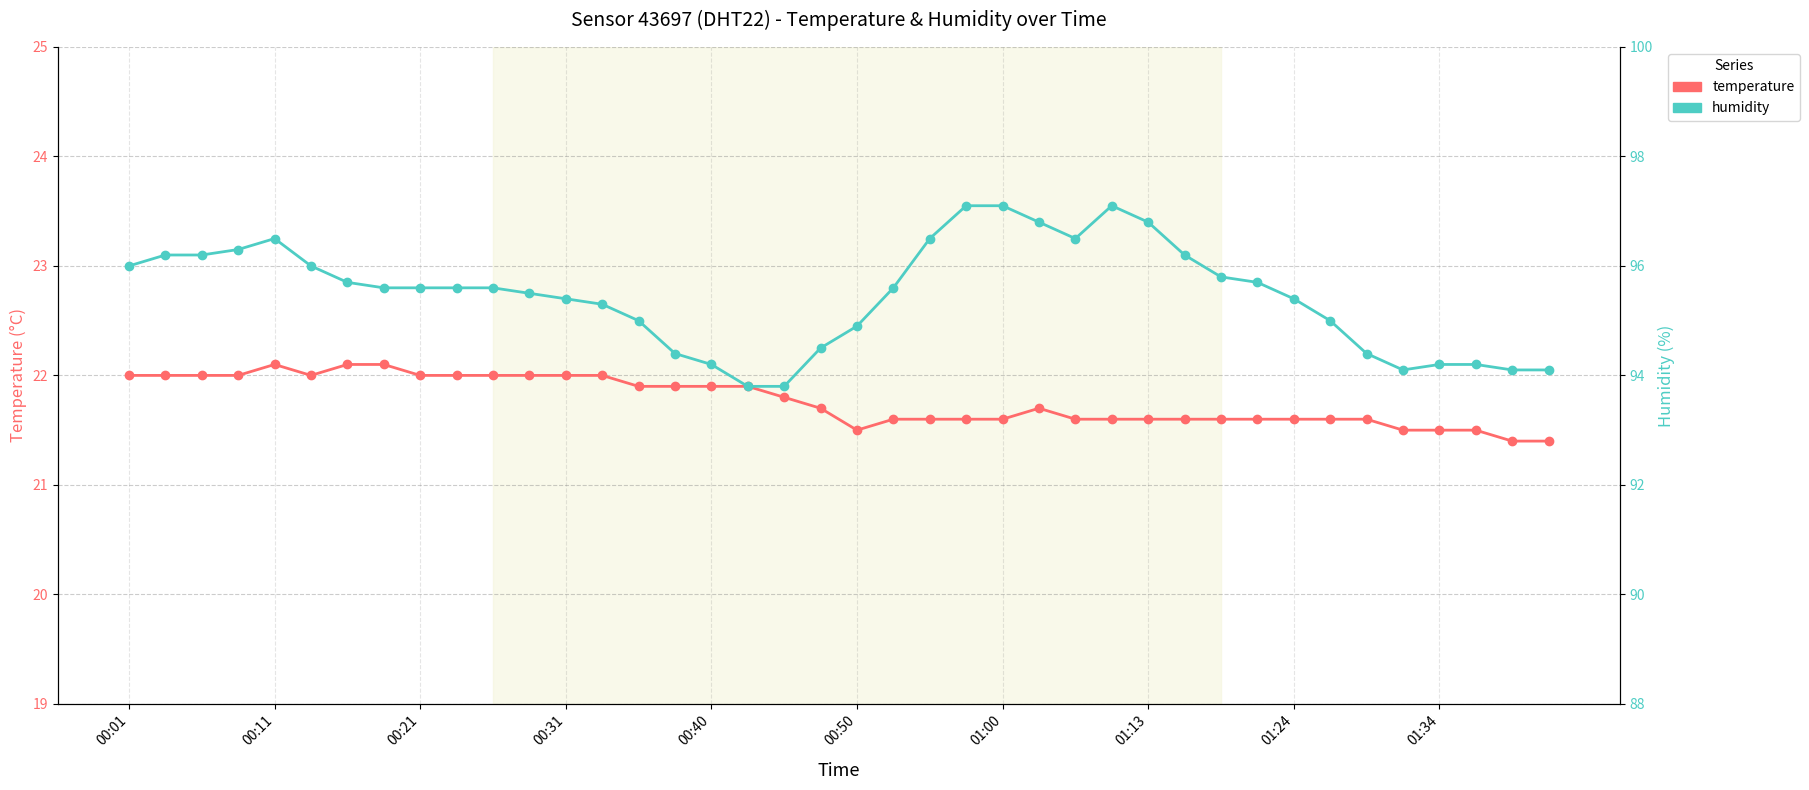

Is this an area chart (filled region under the line)?

No